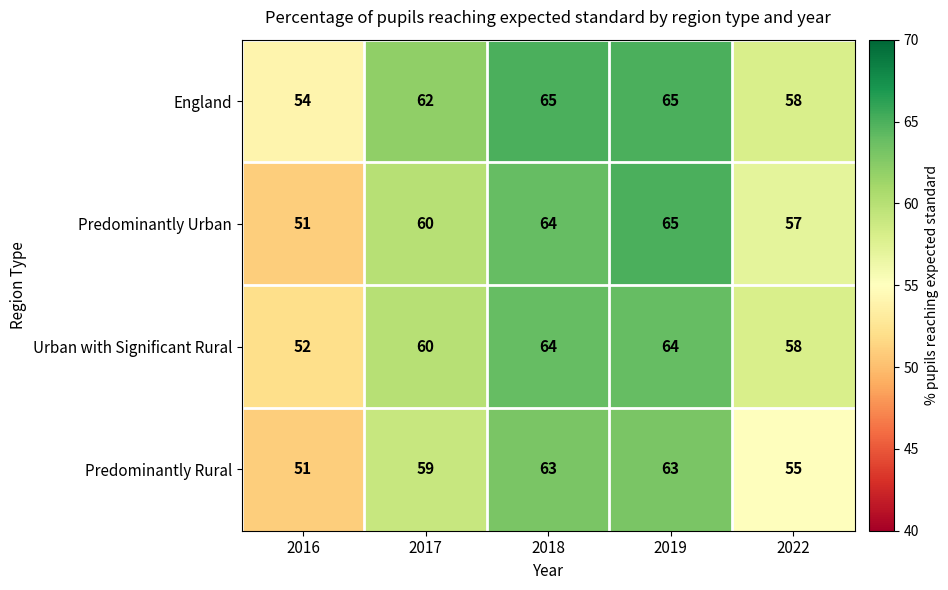

What is the lowest value of the Urban with Significant Rural series?

52